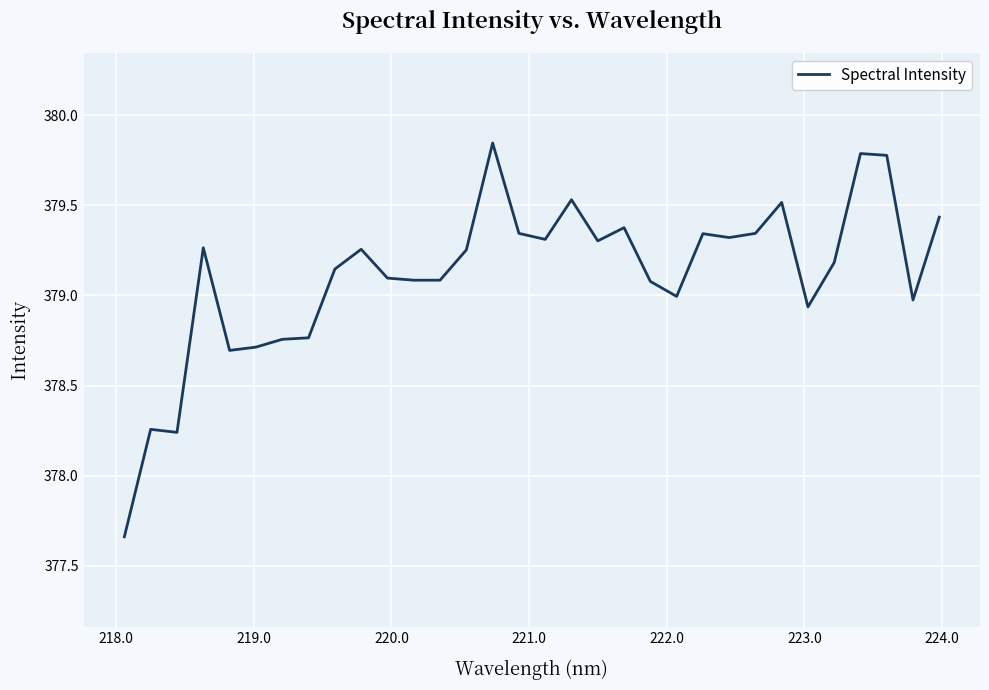

Does the chart have visible grid lines?

Yes